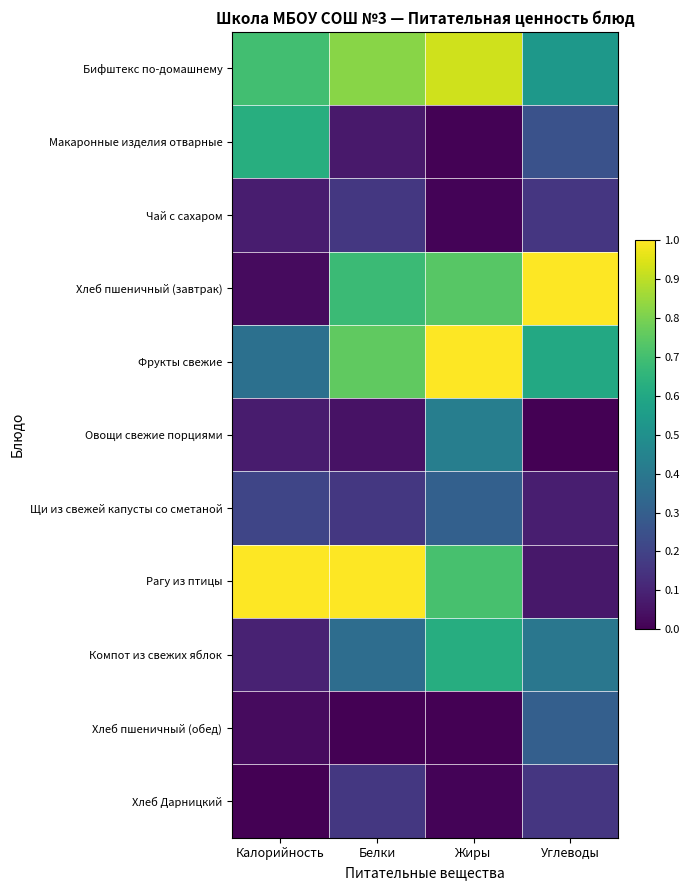

What is the total value across all series at Углеводы?

3.6